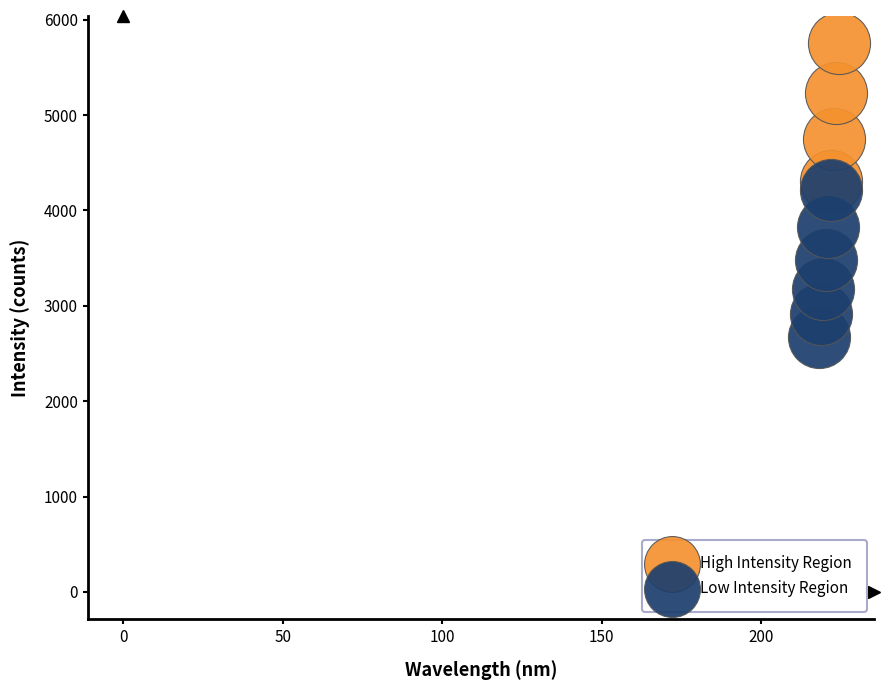

Which series reaches the maximum Y coordinate?

High Intensity Region